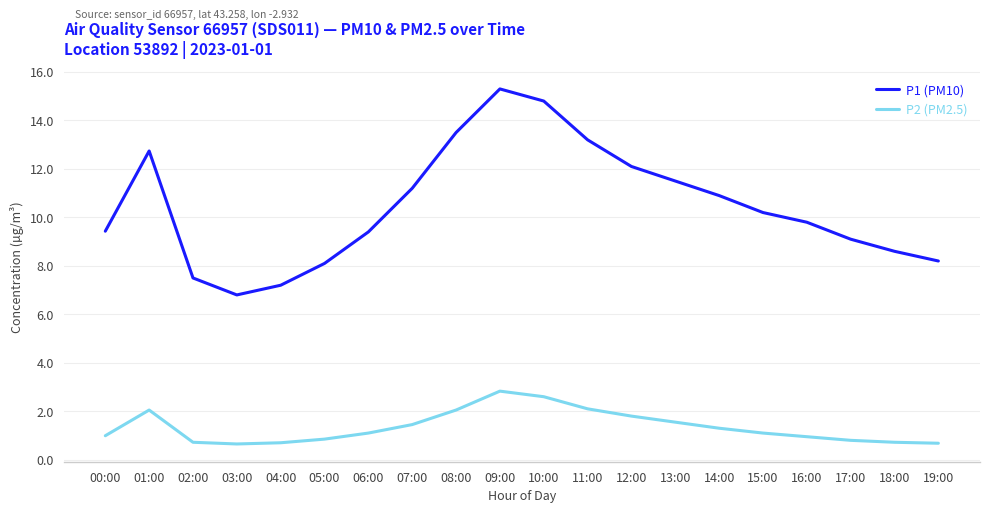

What is the difference between the maximum and minimum values in the P2 (PM2.5) series?

2.2